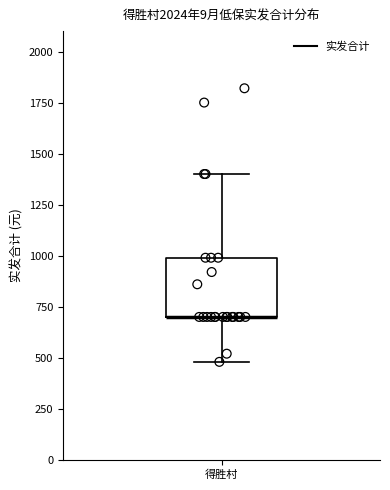

Read this box plot against the y-axis: the position of the median line, the range covered by the box, and the ends of both whiskers. The values are not printed on the chart, so give them approximately, as read against the axis.

median 700 (drawn on the box's lower edge), box 700 to 1000, whiskers 500 to 1400